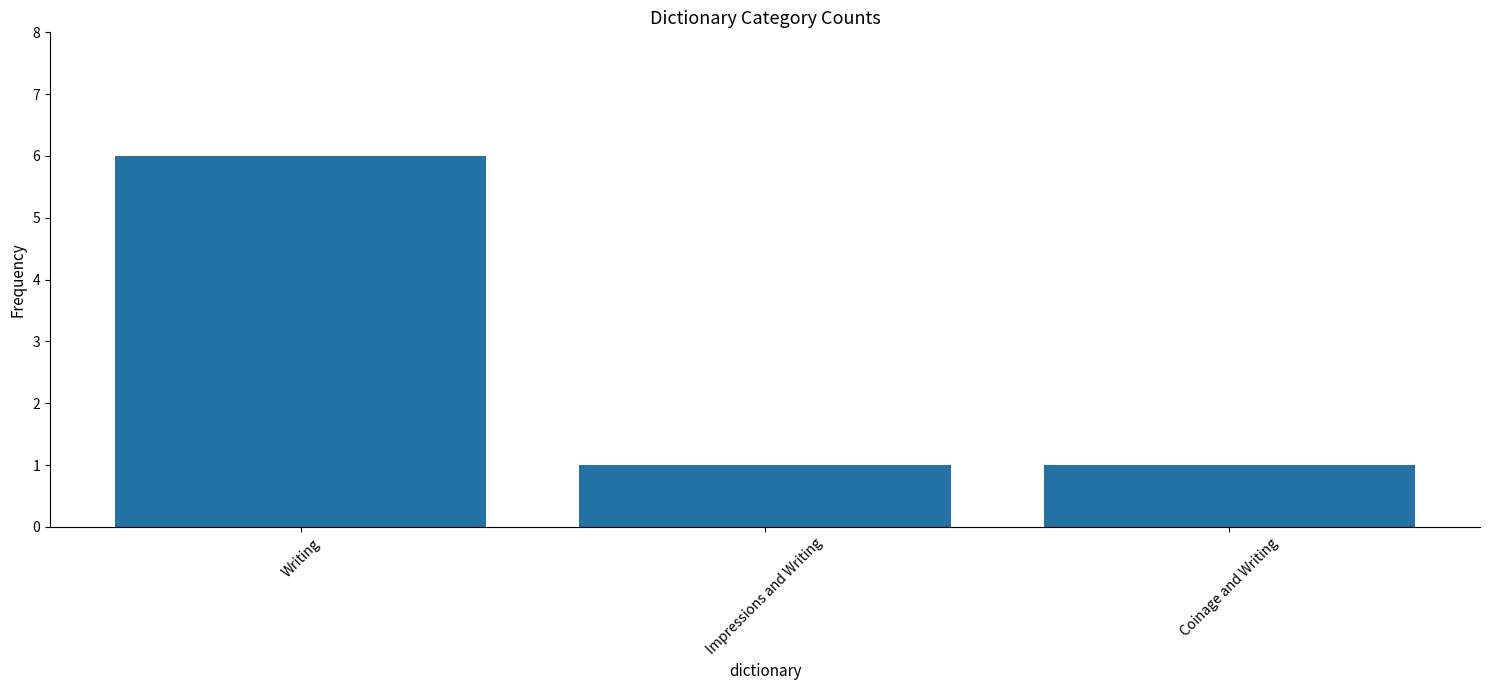

The chart shows a value of 1 at Coinage and Writing. True or false?

True